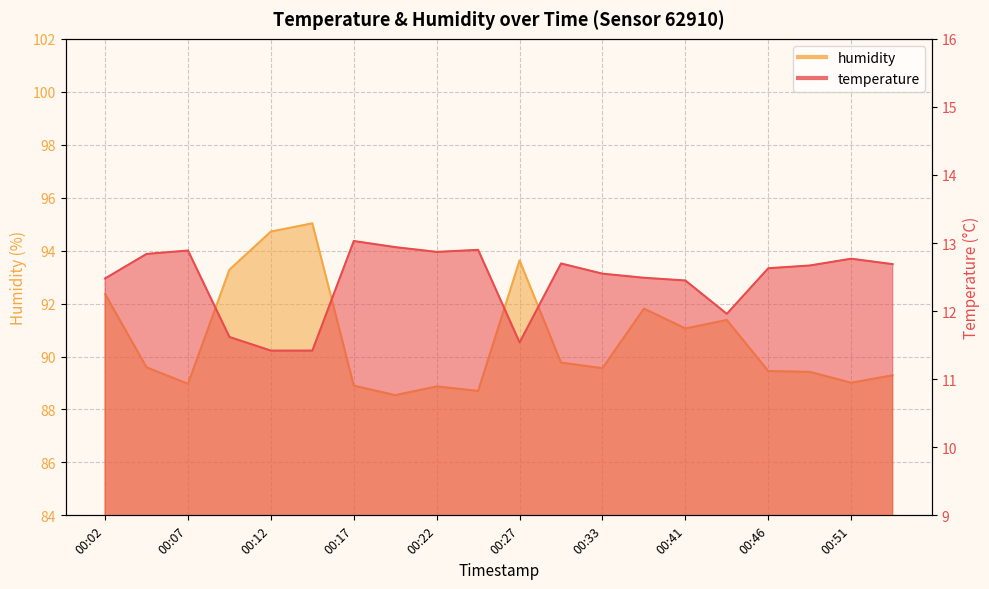

In humidity, how many points are lower than both neighbors (excluding endpoints)?

6